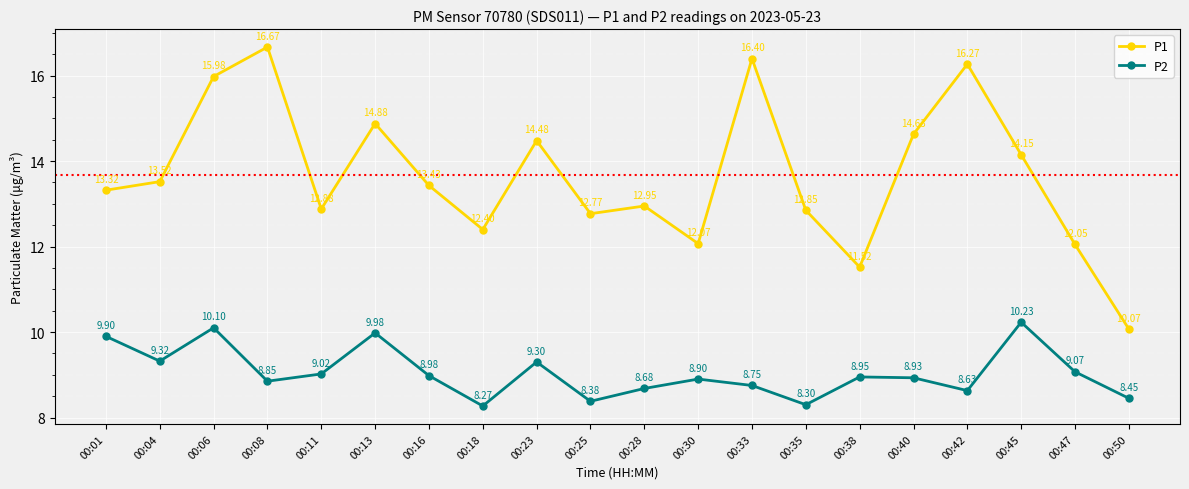

Count the number of categories in the chart.

20